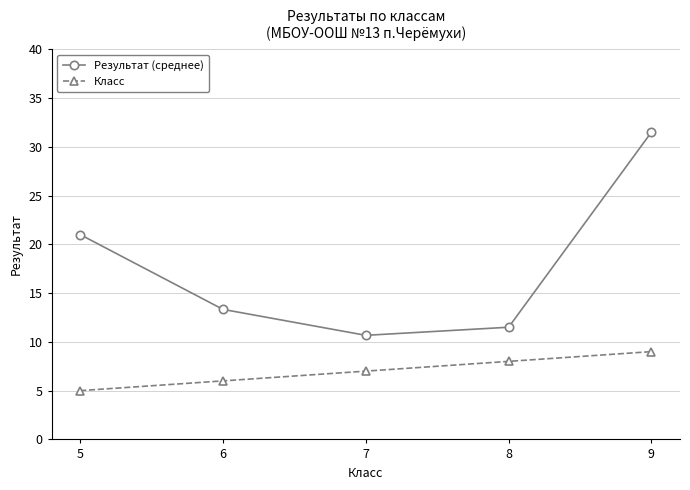

What is the approximate value of Результат (среднее) at 9?

31.5